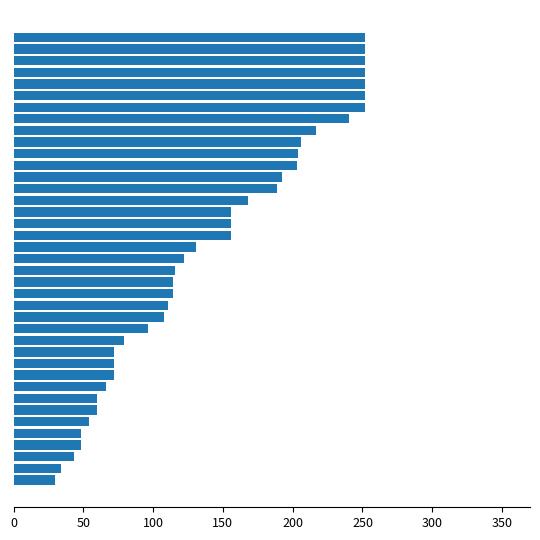

What is the sum of all values?

5501